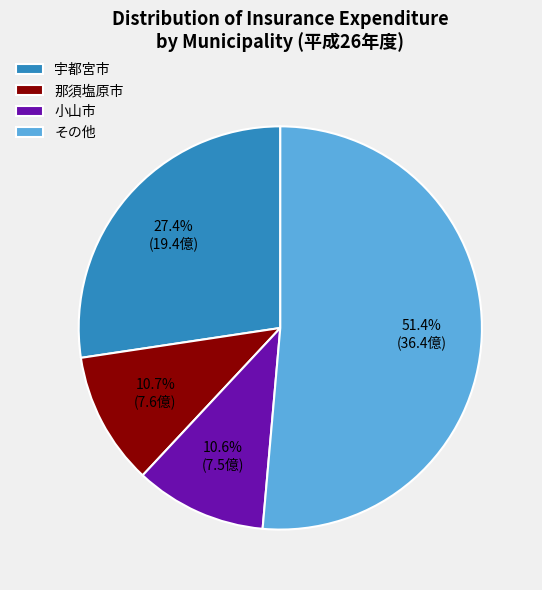

What is the largest slice in the pie chart?

その他